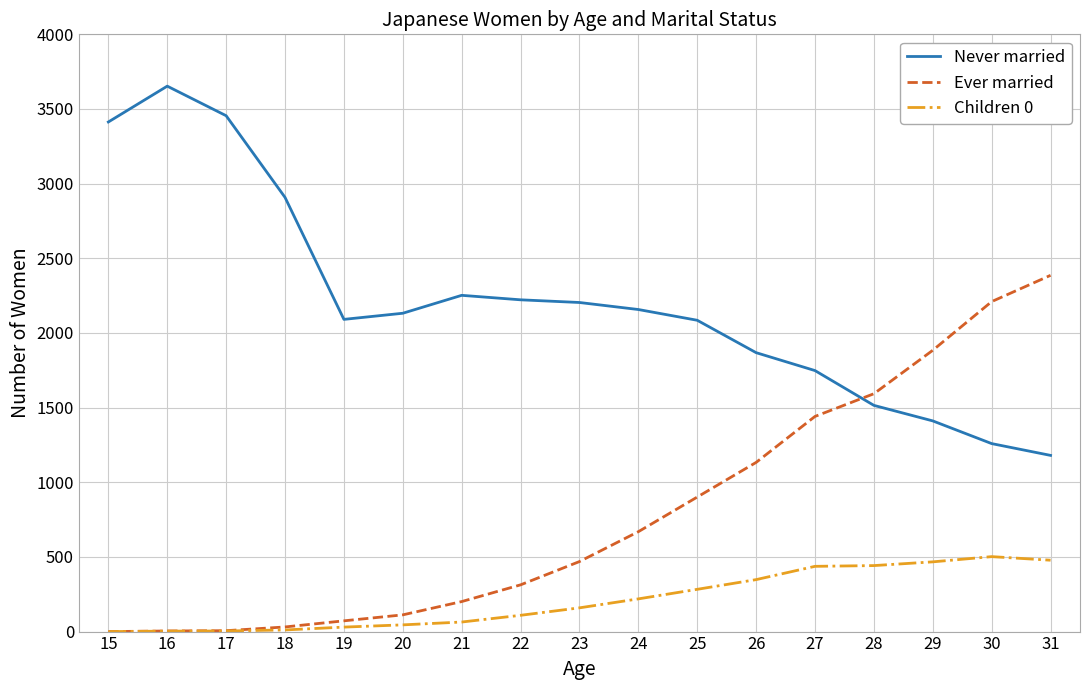

Does the chart have visible grid lines?

Yes